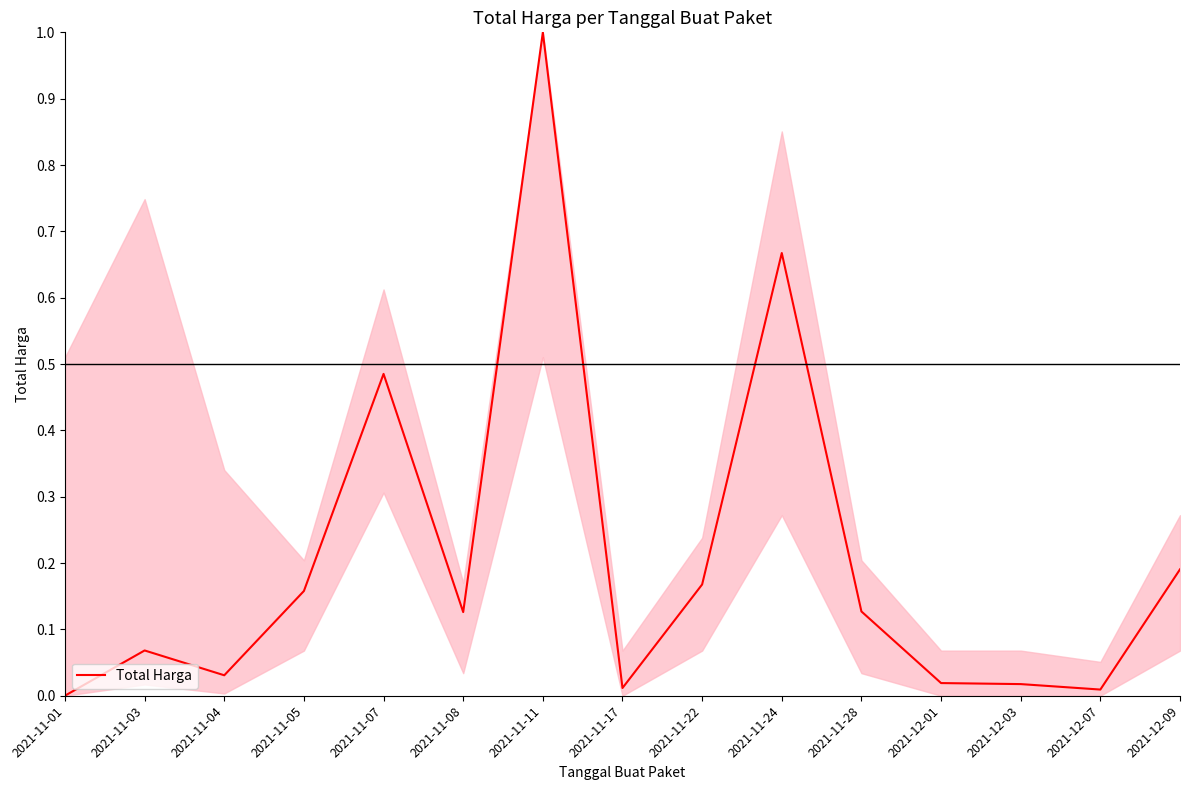

What is the difference between the maximum and minimum values?

1.0